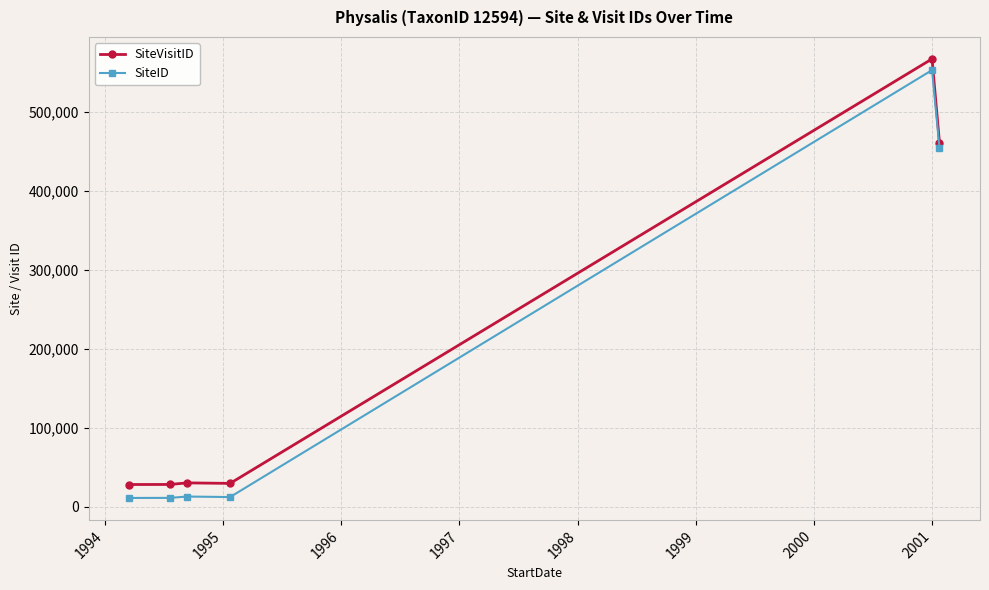

What is the value of the SiteID point at the 6th from the left?

454358